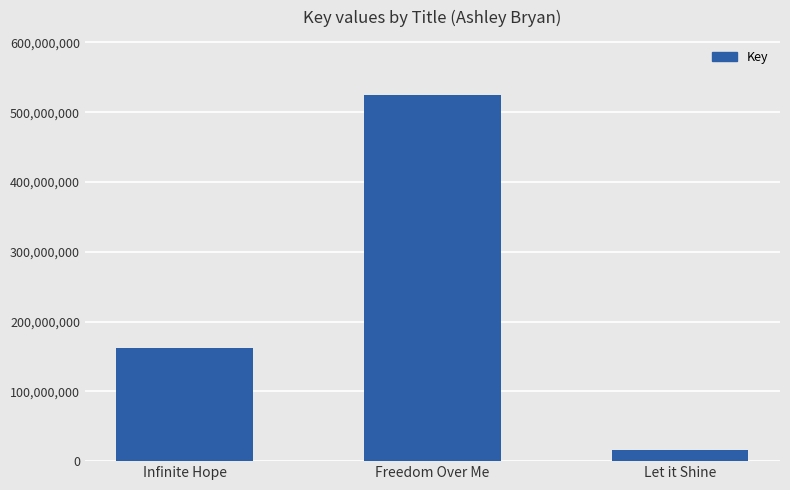

What is the label of the 3rd bar from the right?

Infinite Hope